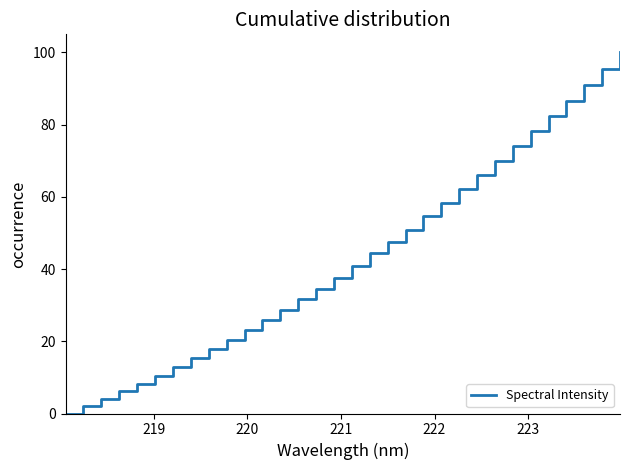

What is the maximum value shown in the chart?

100.0